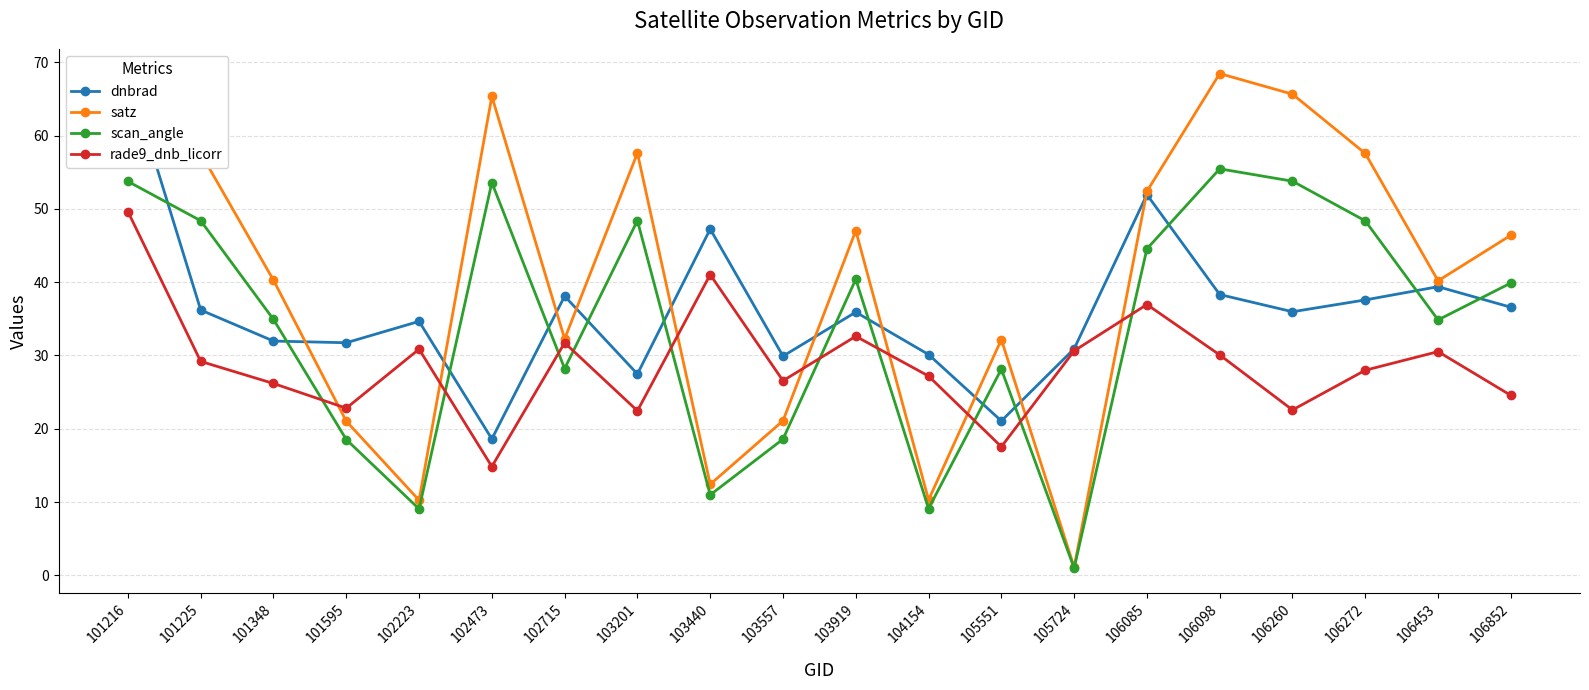

The rade9_dnb_licorr series shows 35.9 at 103201. True or false?

False